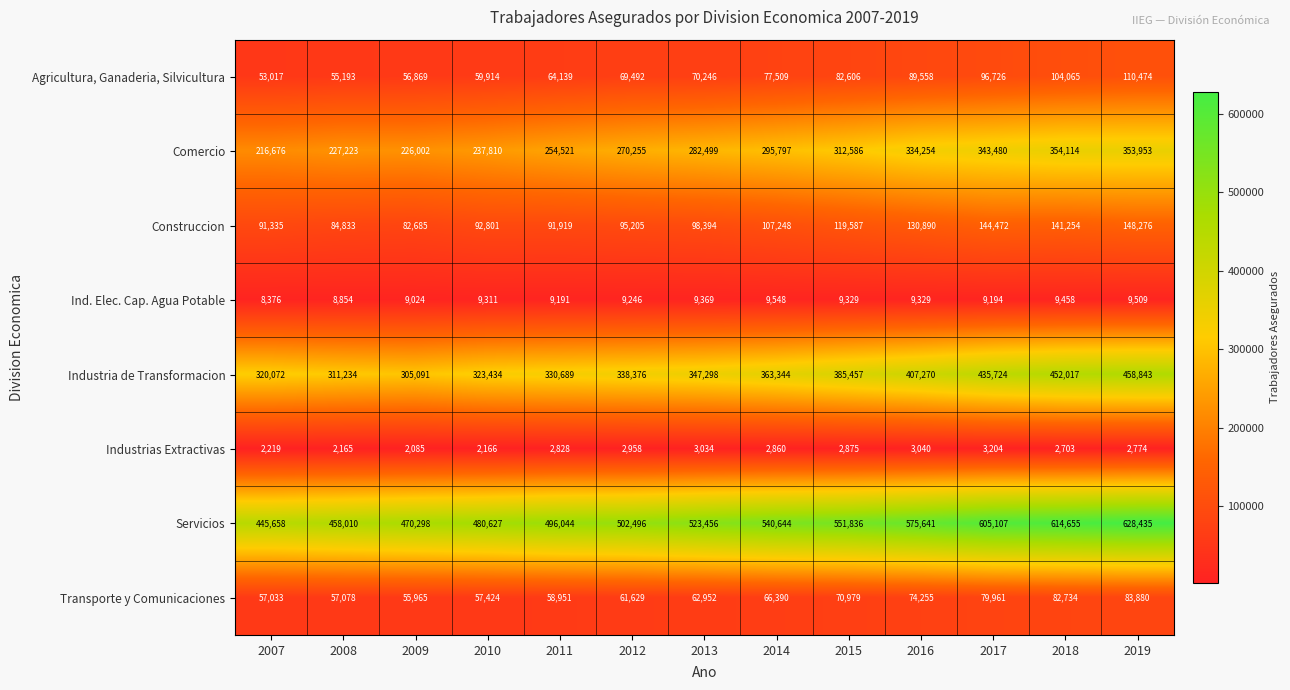

How many data points does each series have?

13